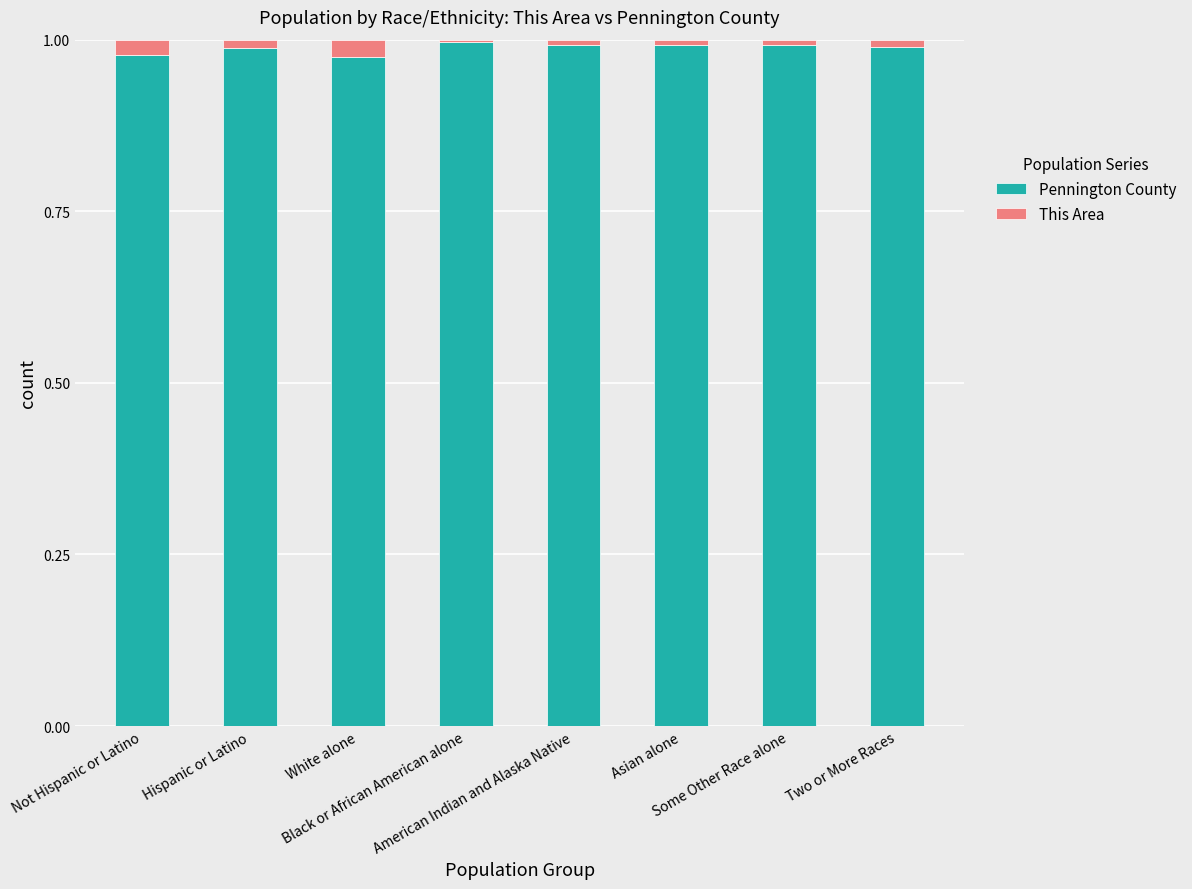

The value of This Area at Black or African American alone is 0.0. True or false?

True